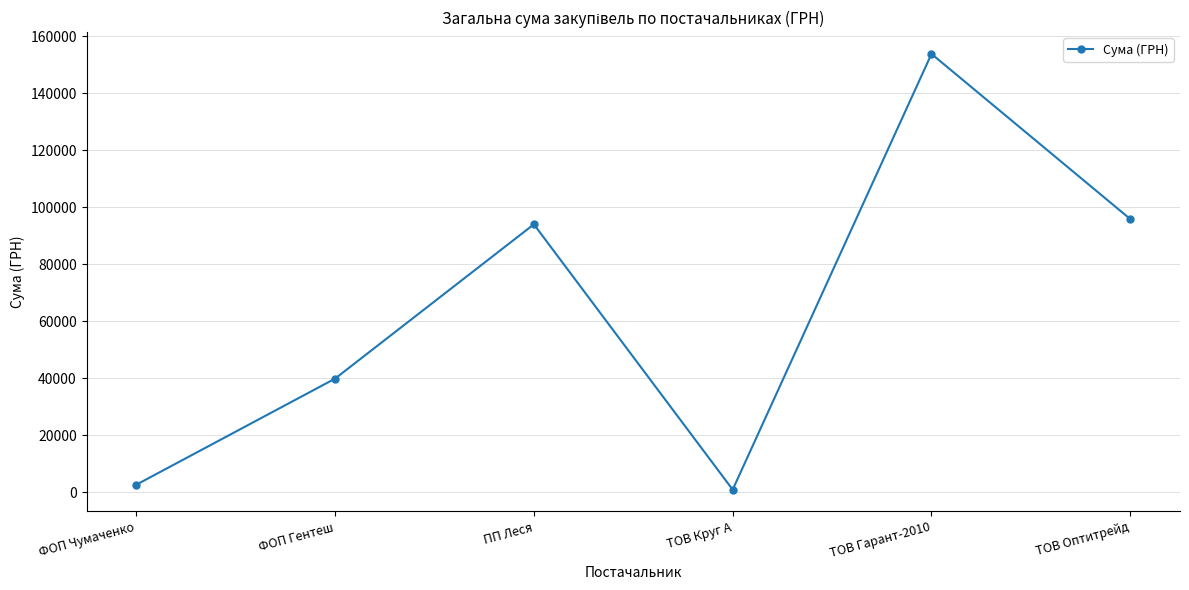

The chart shows a value of 938.9 at ТОВ Круг А. True or false?

True